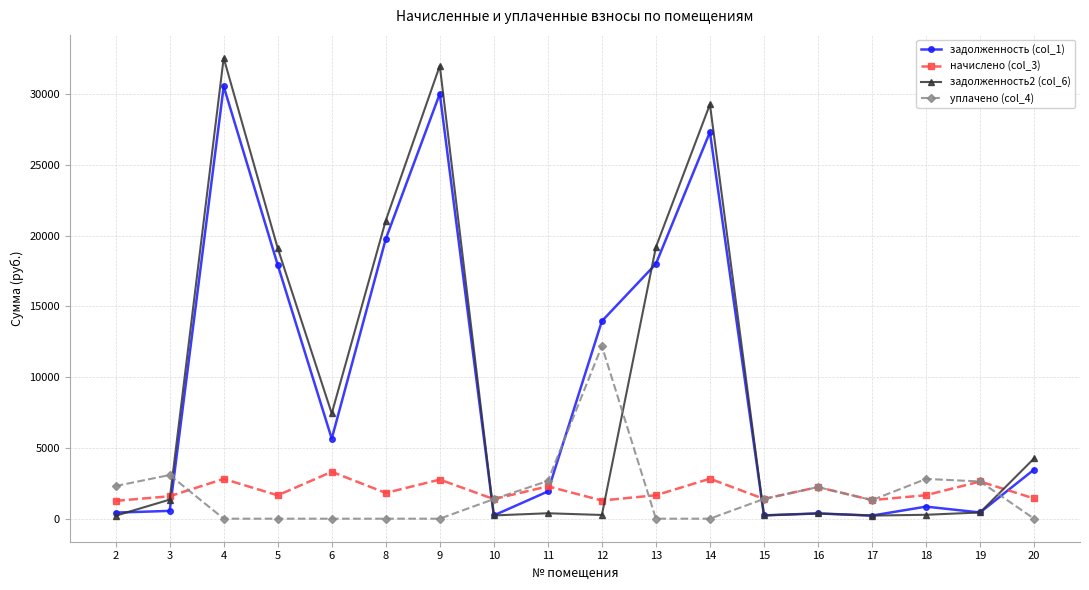

What are all the series names shown in the legend?

задолженность (col_1), начислено (col_3), задолженность2 (col_6), уплачено (col_4)